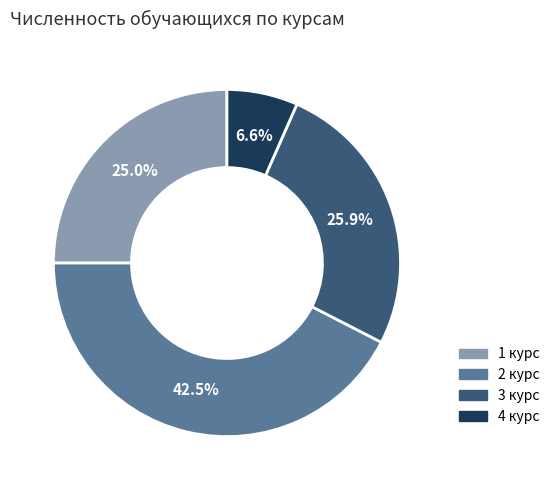

What is the total percentage of 2 курс and 1 курс?

67.5%